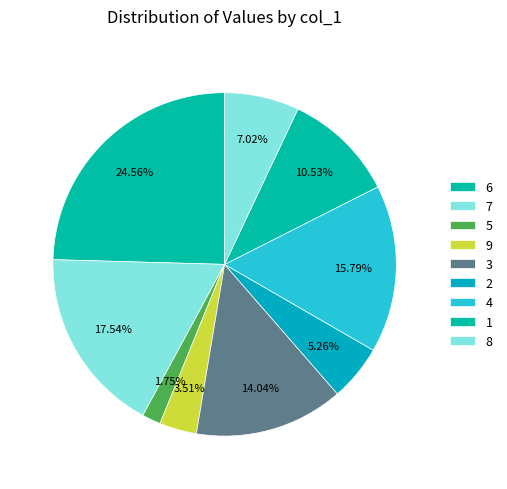

How many slices are in this pie chart?

9